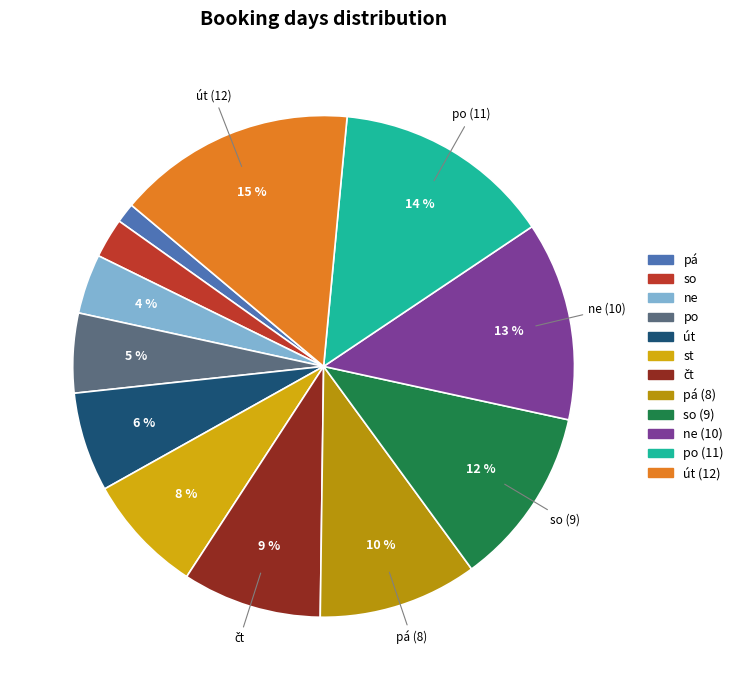

The pá (8) slice represents 1% of the pie. True or false?

False